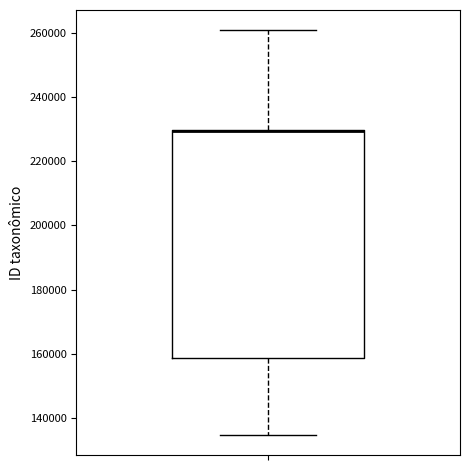

Transcribe this box plot: give where the median line is, the range the box spans, and where the two whiskers end, as read against the y-axis. The values are not printed on the chart, so give them approximately, as read against the axis.

median 230000 (drawn on the box's upper edge), box 158000 to 230000, whiskers 134000 to 260000